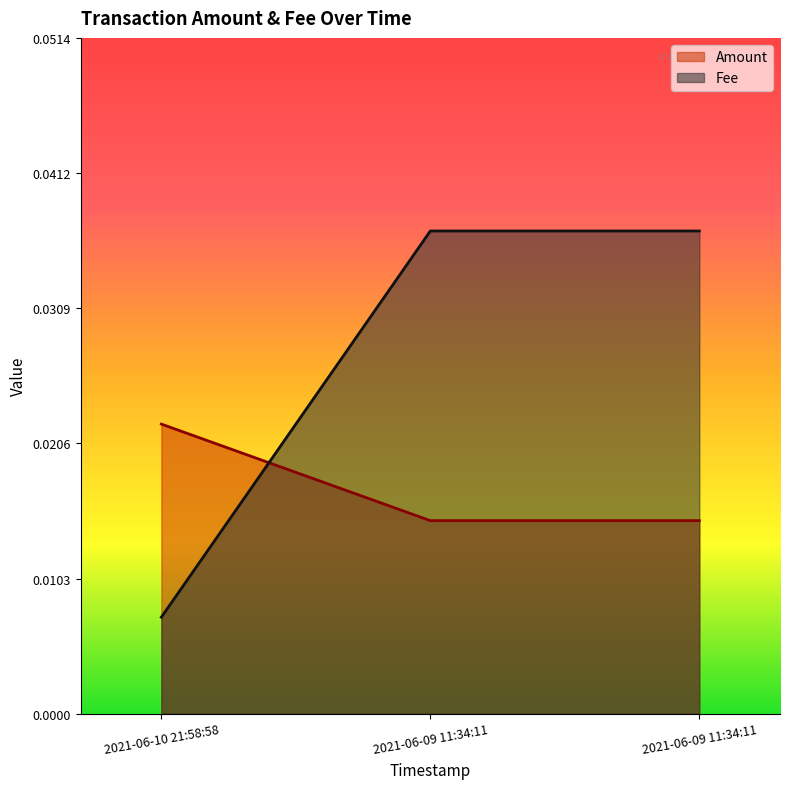

Is the value of Amount at 2021-06-10 21:58:58 greater than the value of Fee at 2021-06-09 11:34:11?

No